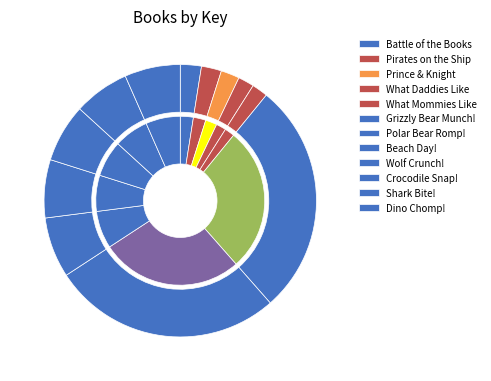

Rank the categories by value from highest to lowest.

Grizzly Bear Munch!, Polar Bear Romp!, Beach Day!, Crocodile Snap!, Wolf Crunch!, Shark Bite!, Dino Chomp!, Battle of the Books, Pirates on the Ship, Prince & Knight, What Mommies Like, What Daddies Like